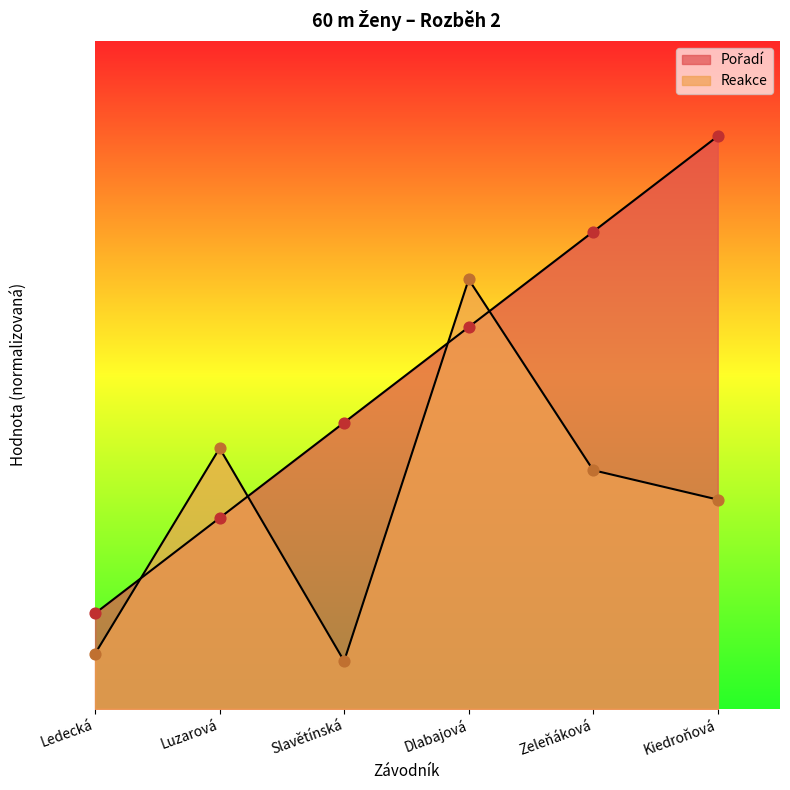

Which series contains the highest Y value?

Pořadí